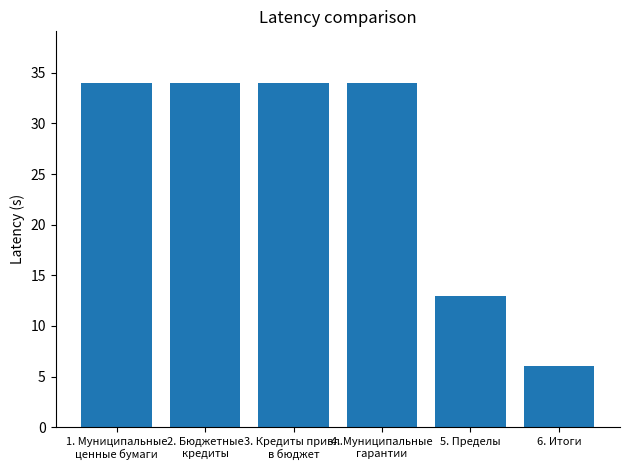

Are the bars grouped side by side (vs. stacked)?

No